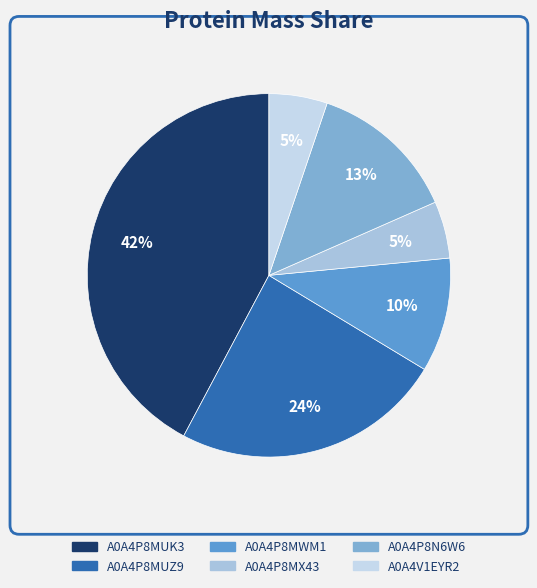

To the nearest percent, what portion does A0A4P8MUK3 represent?

42%